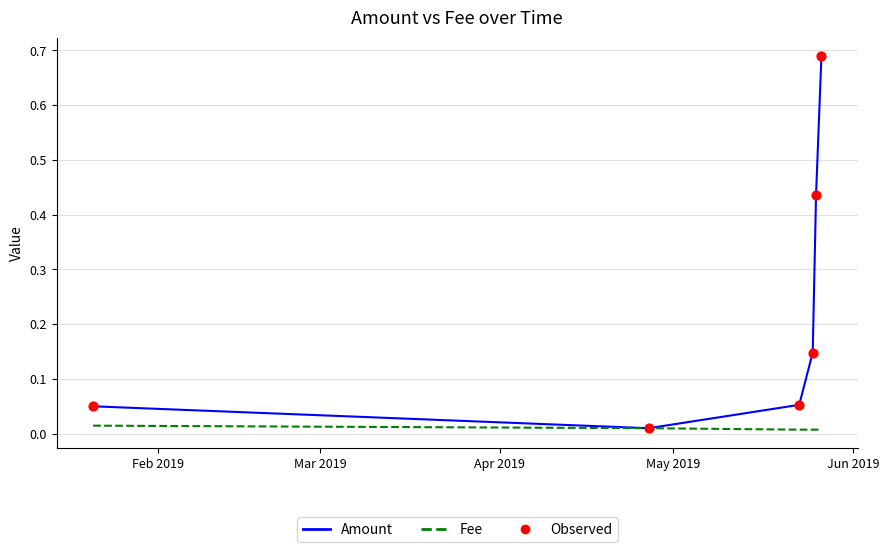

Which series has the largest total across all categories?

Amount